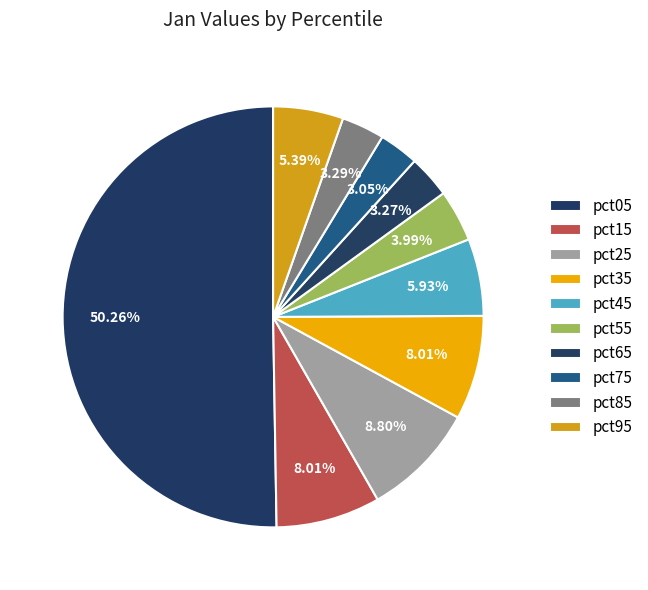

True or false: pct15 accounts for 8% of the total.

True